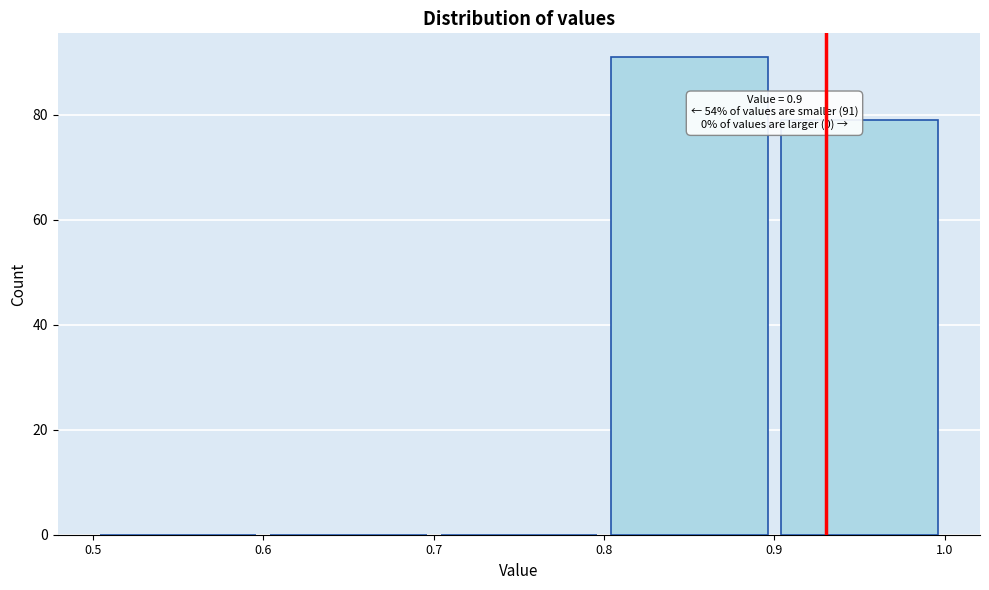

Over which range of the x-axis is the bar tallest?

0.8 to 0.9